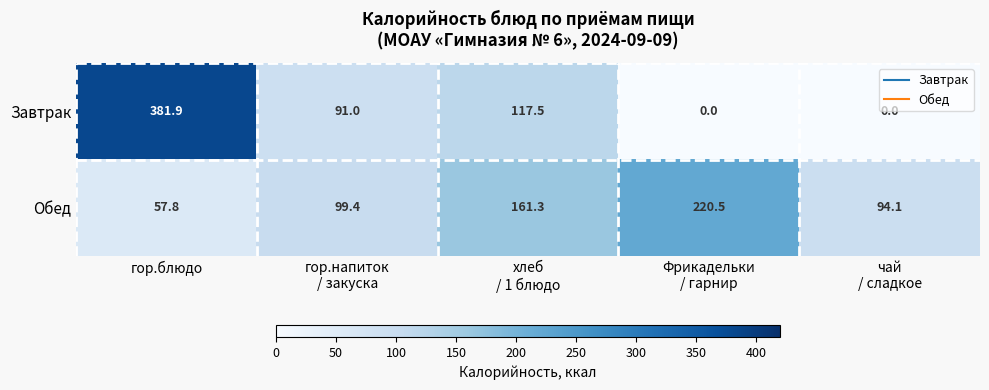

Which label corresponds to the largest value in the chart?

гор.блюдо